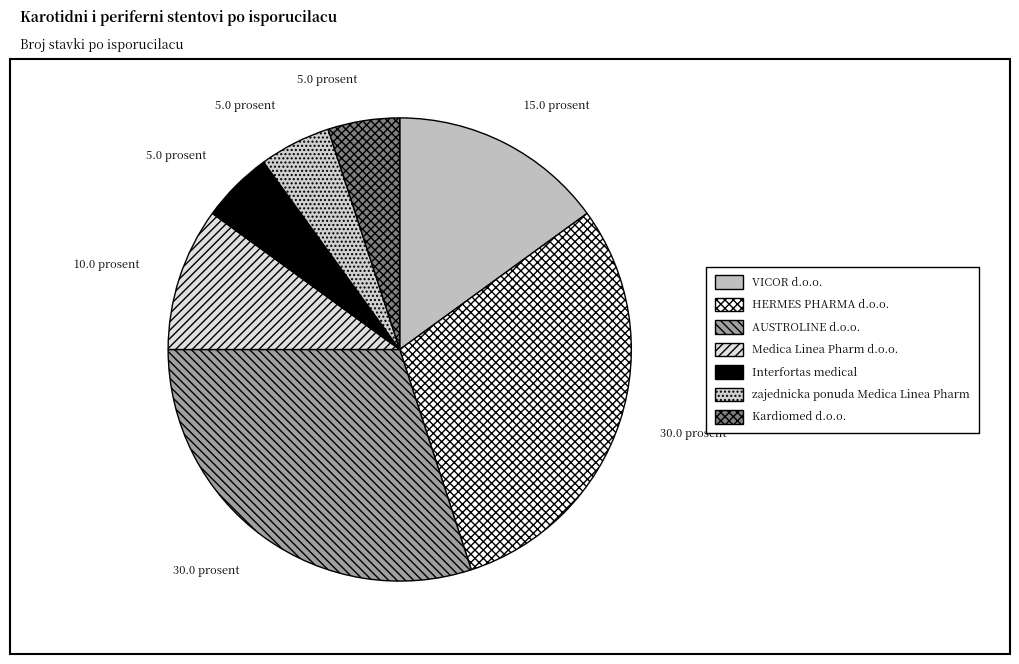

To the nearest percent, what is the combined percentage of VICOR d.o.o. and AUSTROLINE d.o.o.?

45%